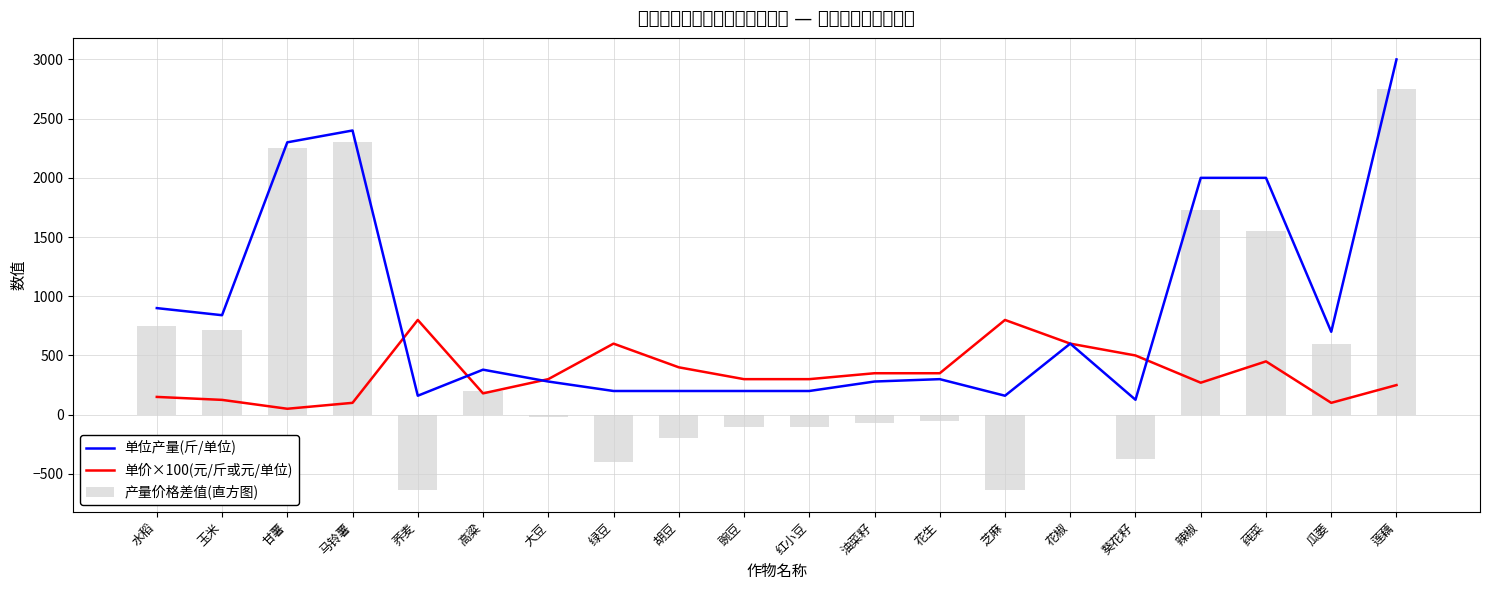

Which category has the highest value in the 单价×100(元/斤或元/单位) series?

荞麦